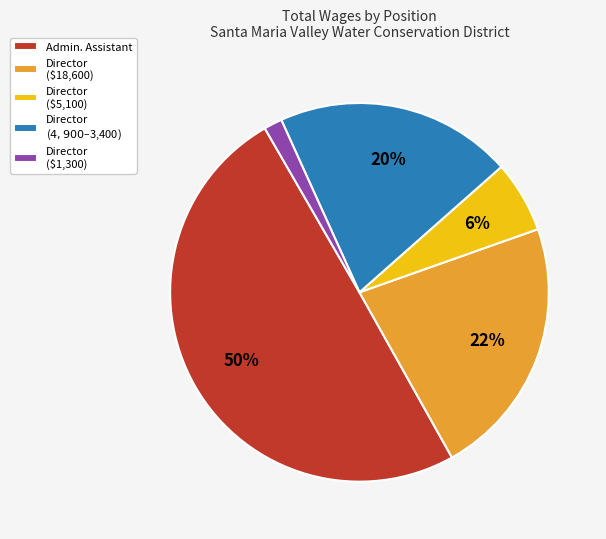

Is the sum of Director ($18,600) and Admin. Assistant greater than half?

Yes